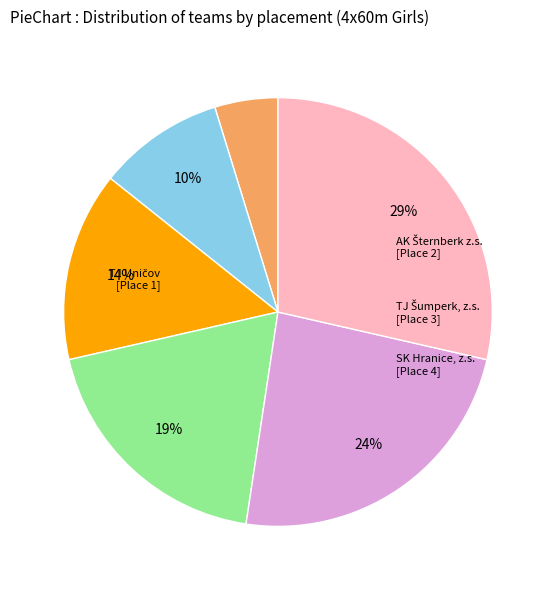

How many slices are in this pie chart?

6